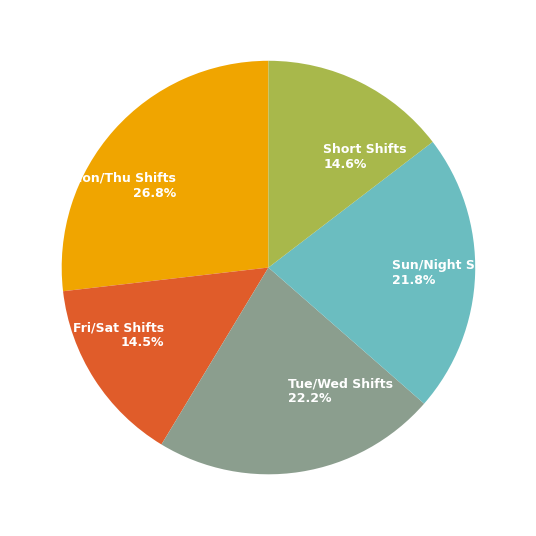

Which category has the biggest portion of the pie?

Mon/Thu Shifts 26.8%